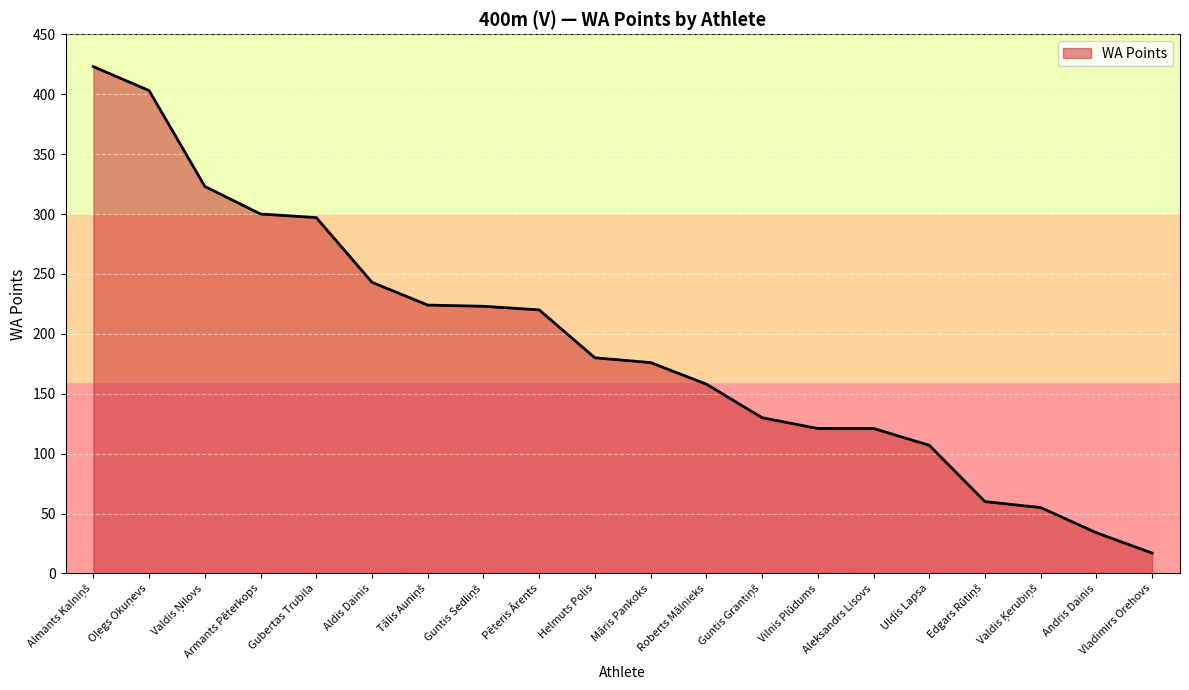

Which category has the lowest value across all series?

Vladimirs Orehovs